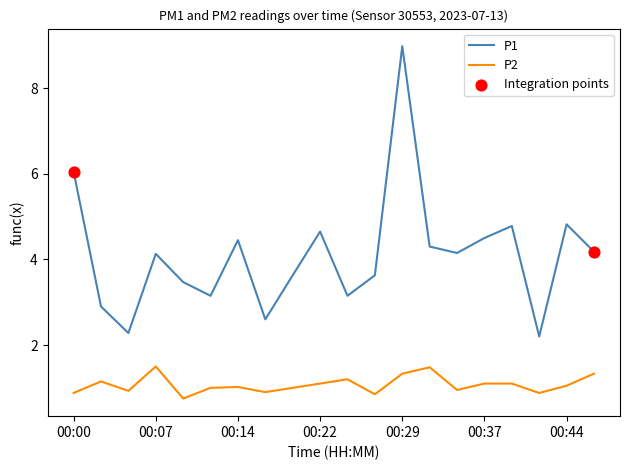

What is the minimum value for P1?

2.2